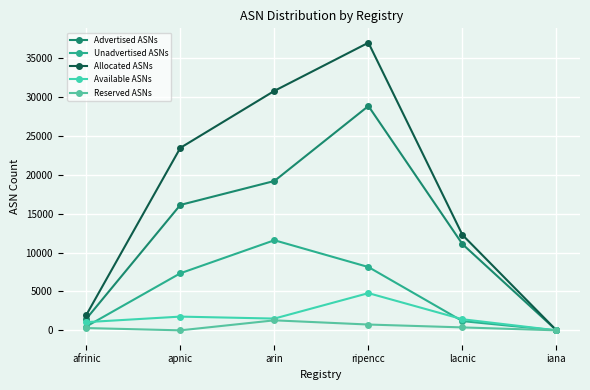

At which label does Available ASNs first exceed 1514?

apnic